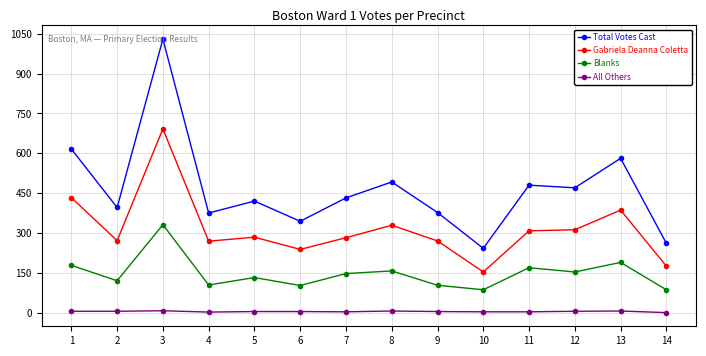

True or false: All Others and Total Votes Cast cross at least once.

False